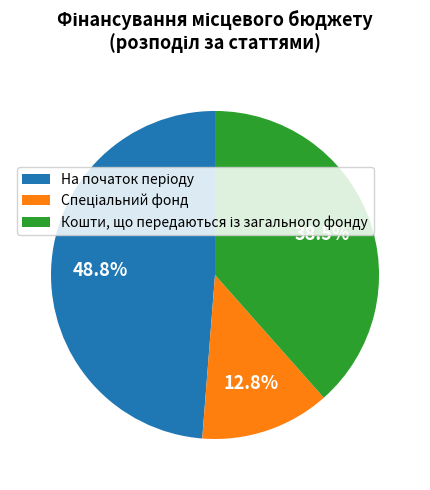

Is there any slice that represents more than half of the pie?

No